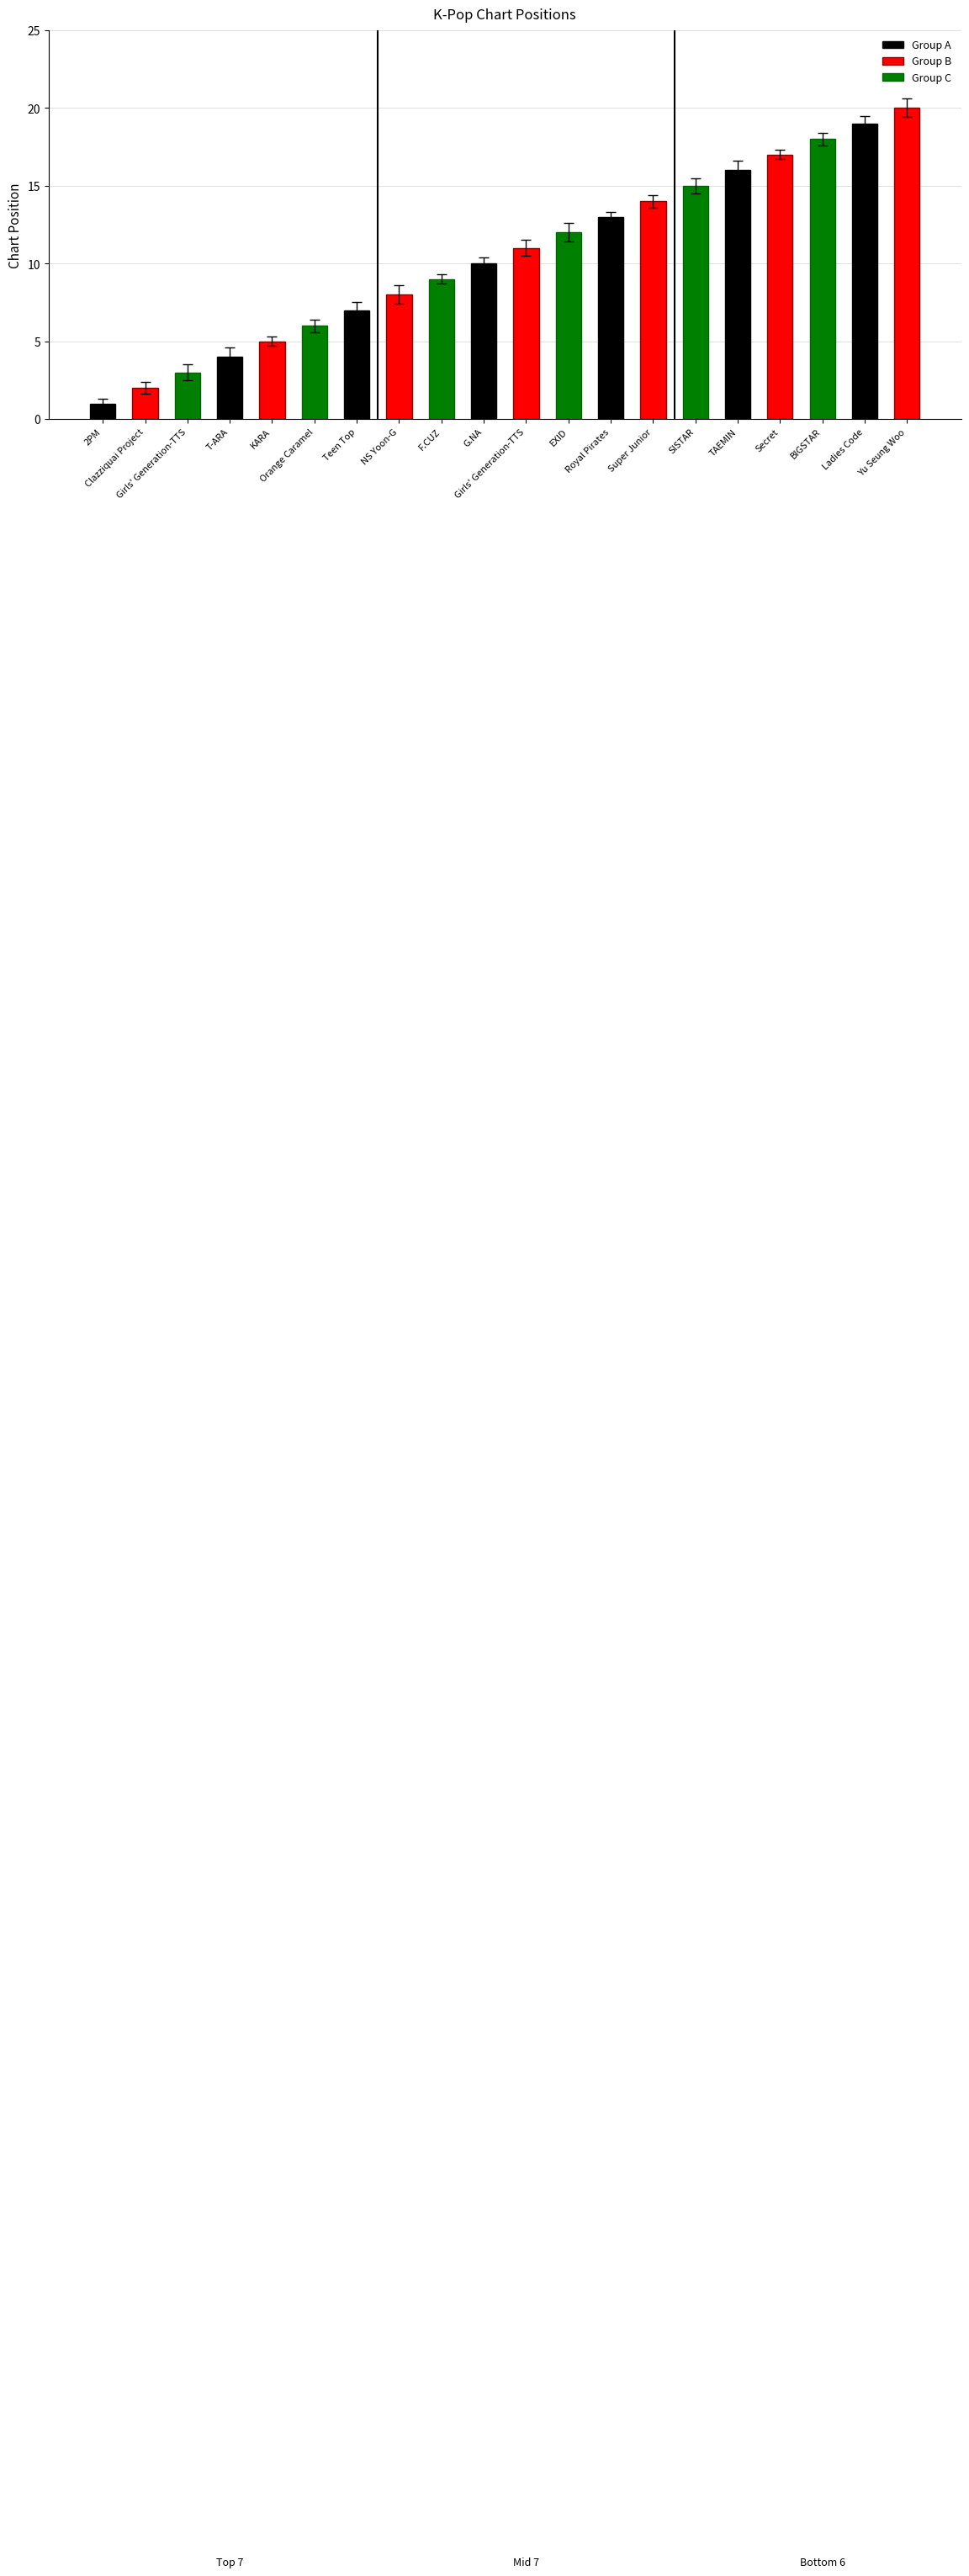

How many data points are above 11?

10